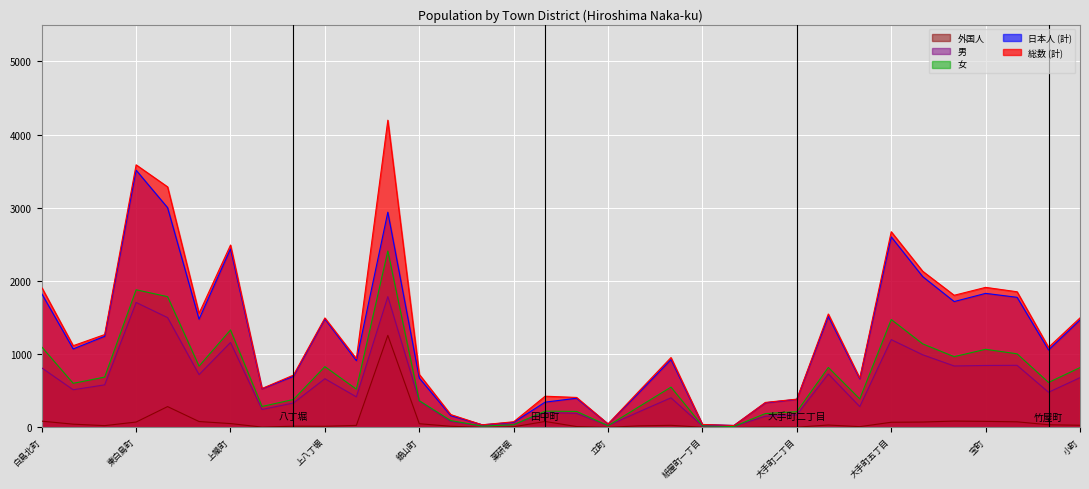

How many lines are shown in the chart?

5